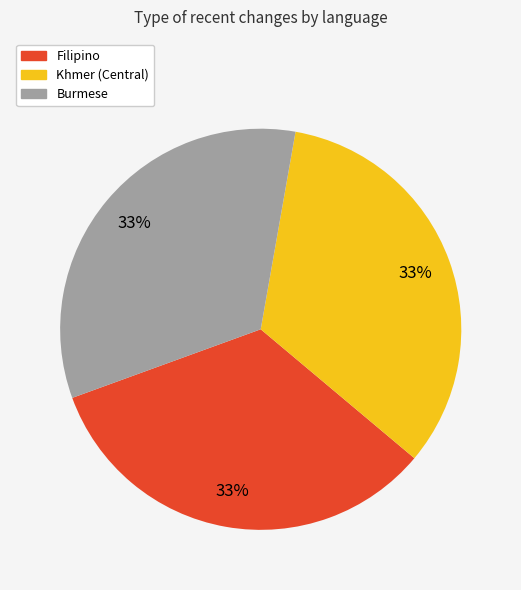

Is there a majority slice in this chart?

No